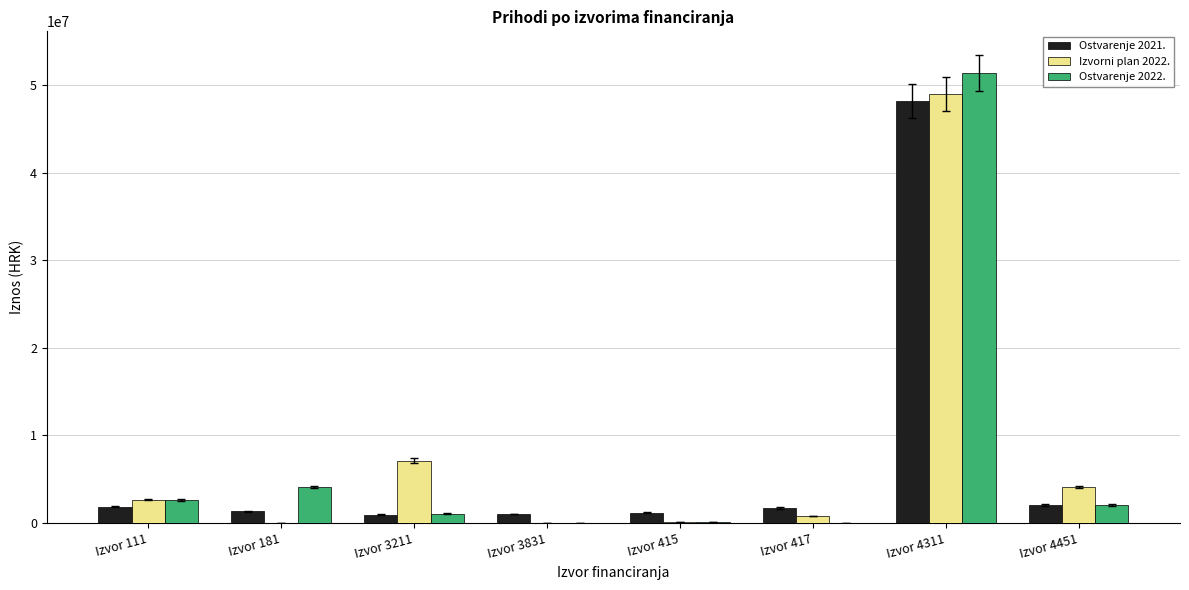

What is the greatest value displayed?

51439853.9